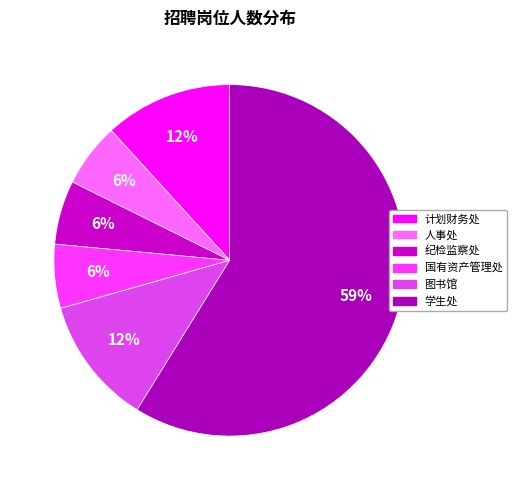

How many slices are in this pie chart?

6